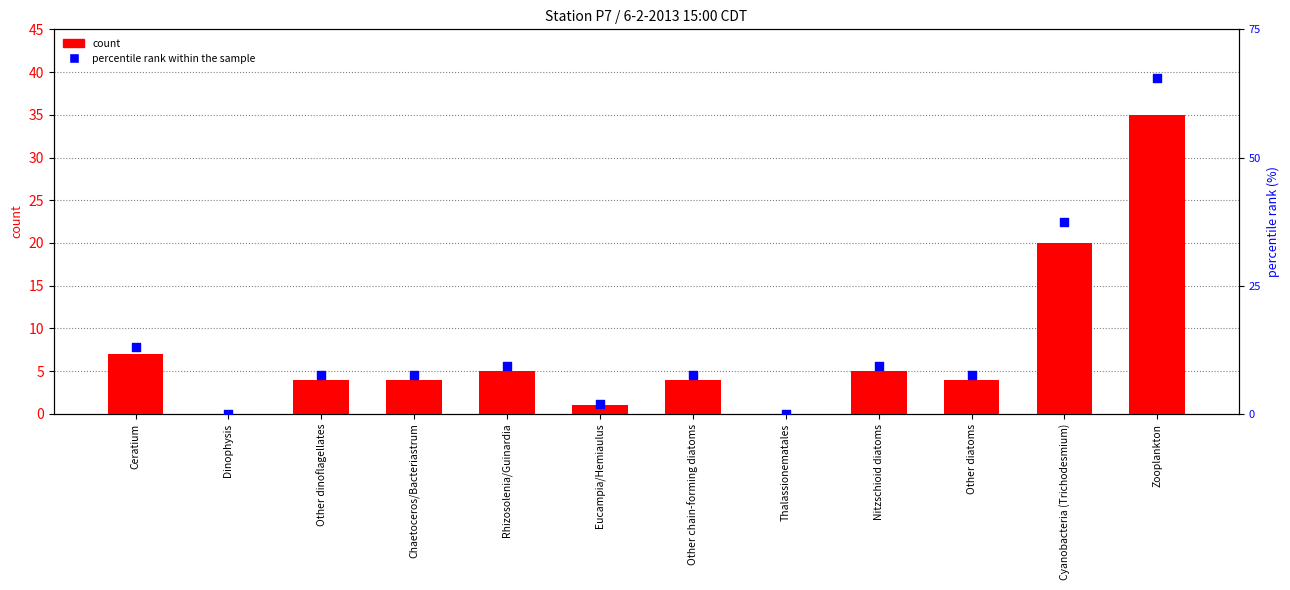

At how many categories does at least one series exceed 36?

1